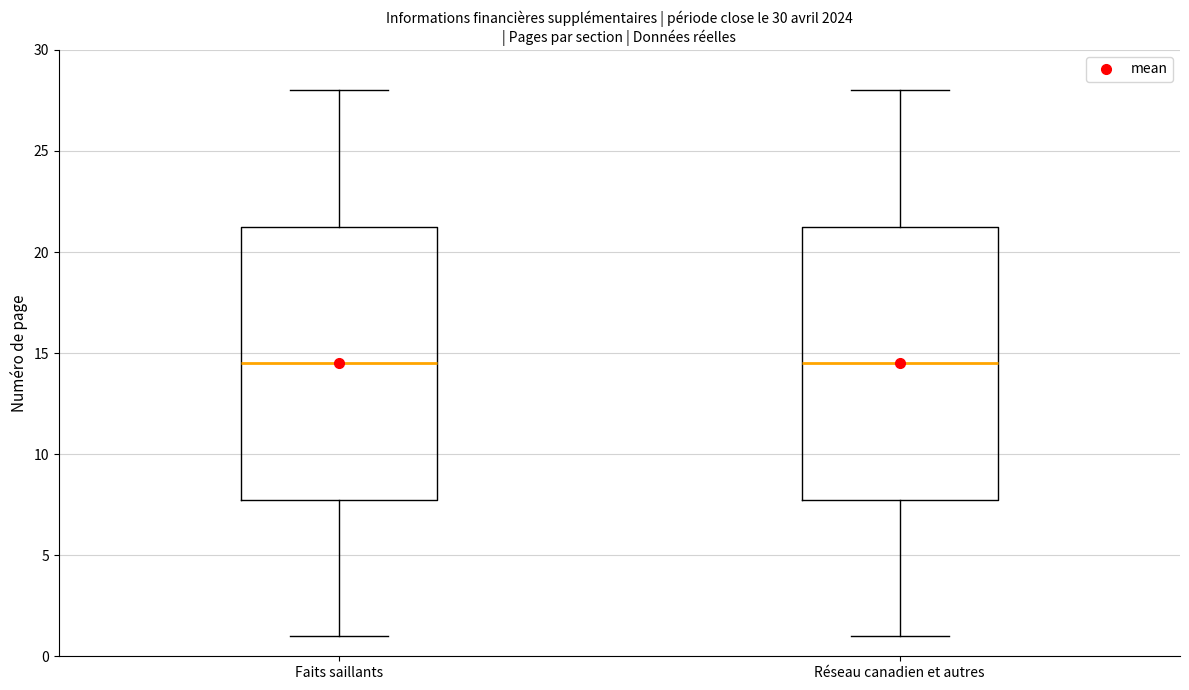

Reading left to right, read every box against the y-axis: the position of its median line, the range the box covers, and the ends of its whiskers. The values are not printed on the chart, so give them approximately, as read against the axis.

Faits saillants: median 14.5, box 8.0 to 21.5, whiskers 1.0 to 28.0
Réseau canadien et autres: median 14.5, box 8.0 to 21.5, whiskers 1.0 to 28.0